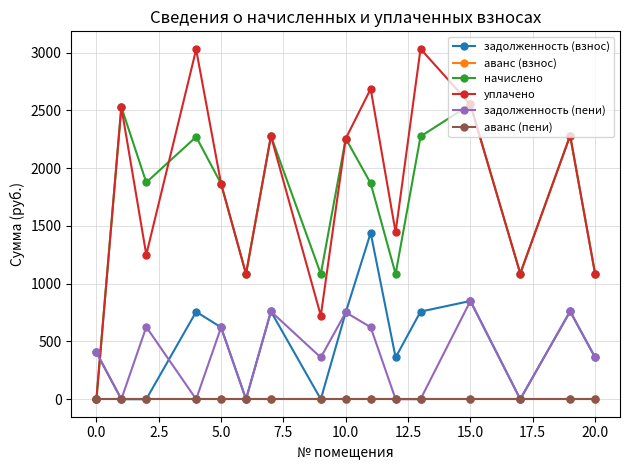

Is this an area chart (filled region under the line)?

No